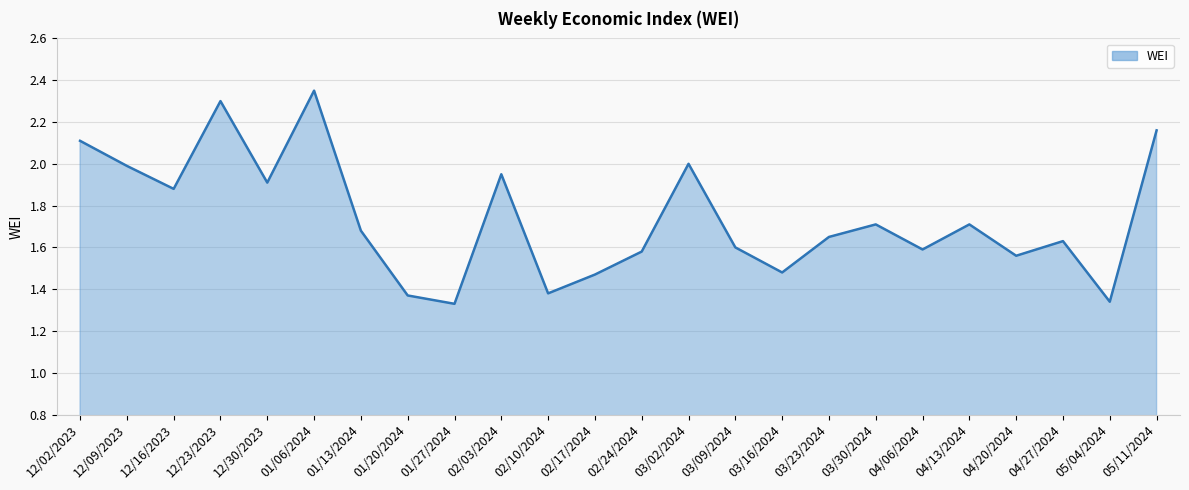

What position from the left is 04/20/2024?

21